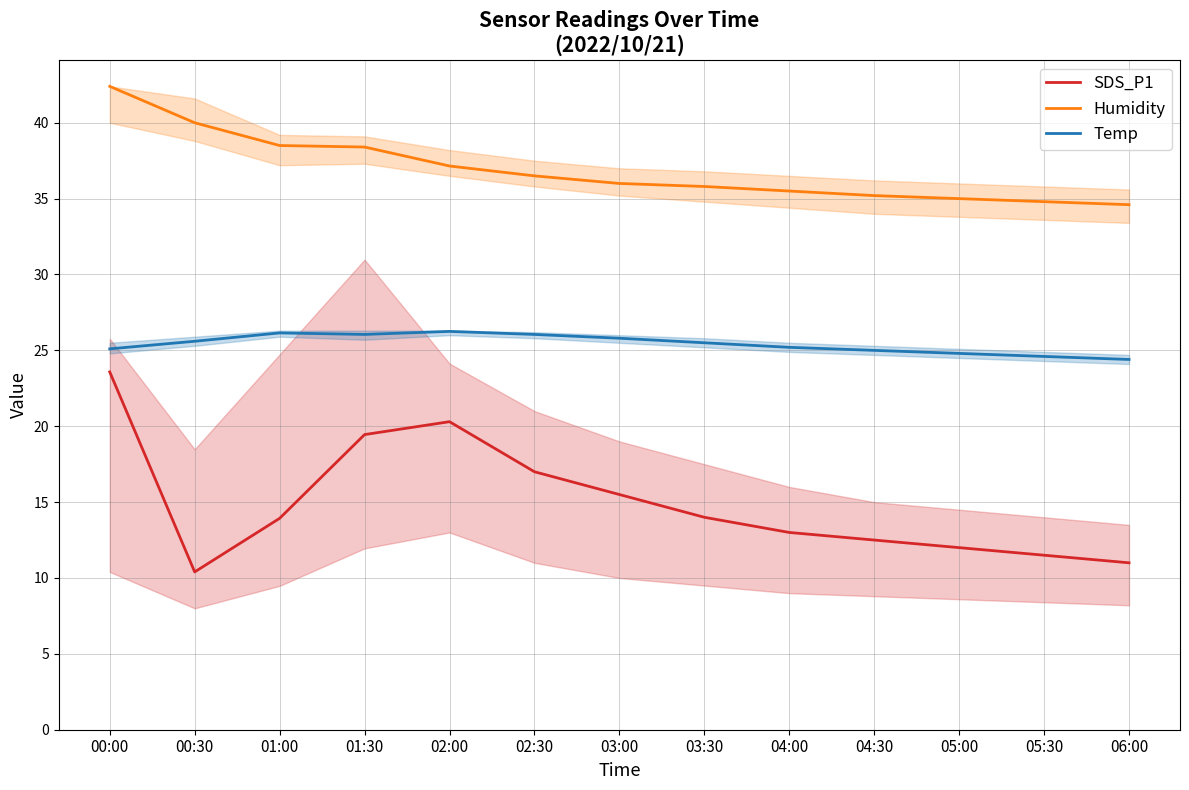

True or false: SDS_P1 and Temp cross at least once.

False